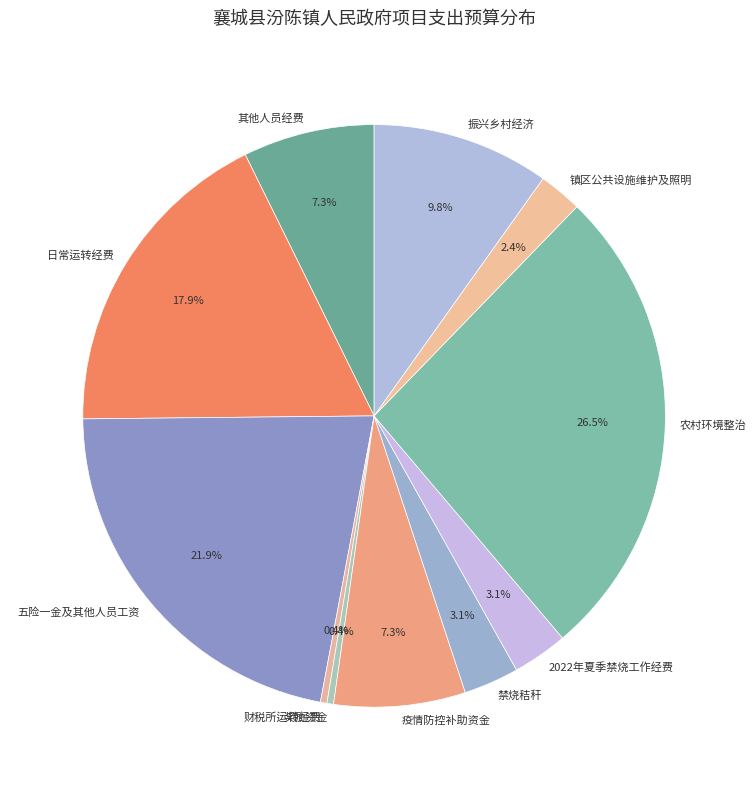

To the nearest percent, what is the difference between the 财税所运转经费 and 2022年夏季禁烧工作经费 slice percentages?

3%